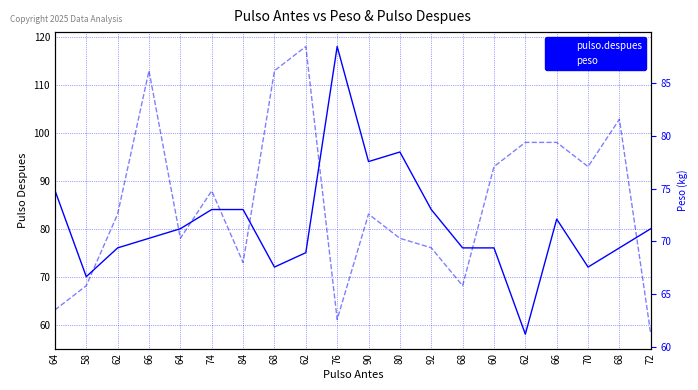

Does the chart display data point markers on the line(s)?

No